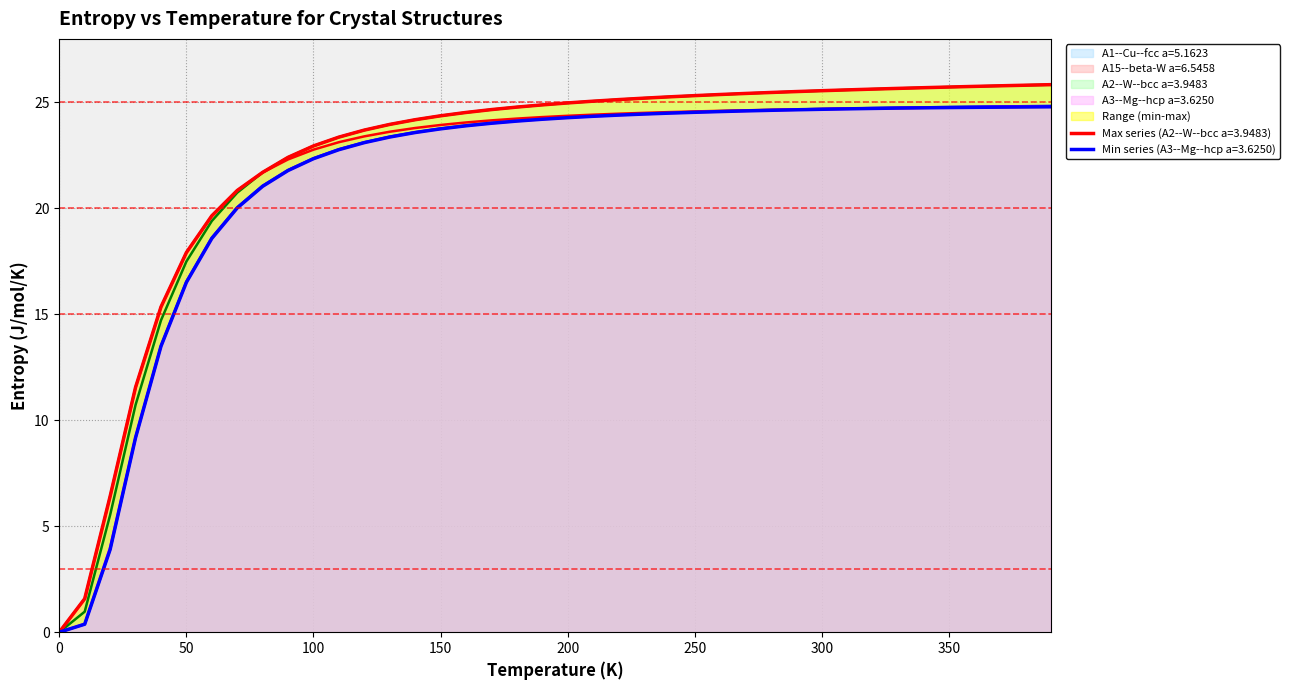

What is the average value of the A3--Mg--hcp a=3.6250 series?

21.3